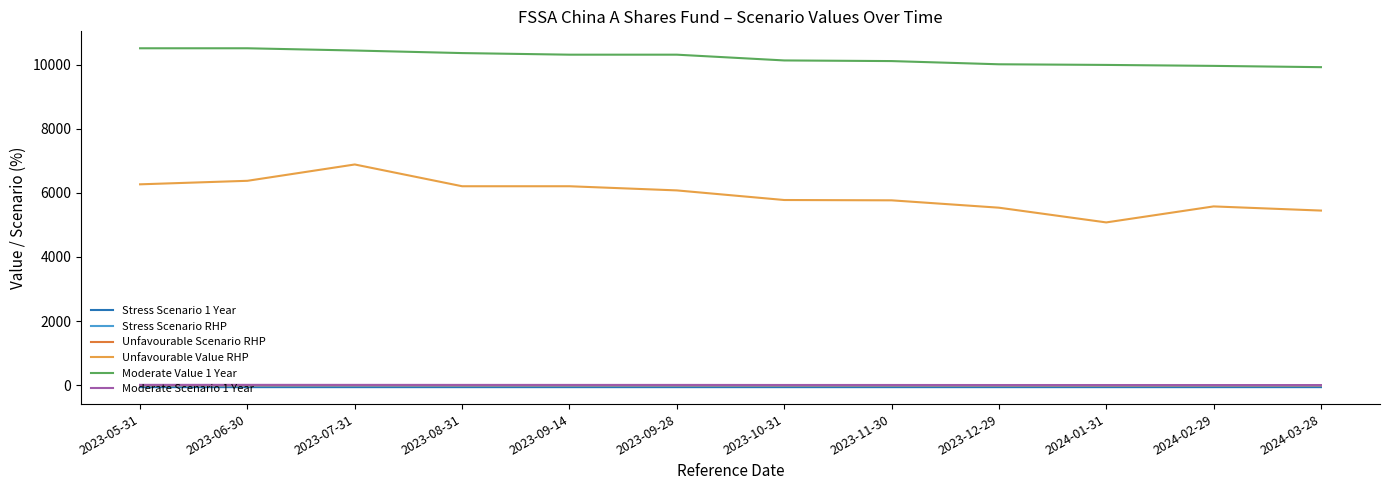

Is this an area chart (filled region under the line)?

No